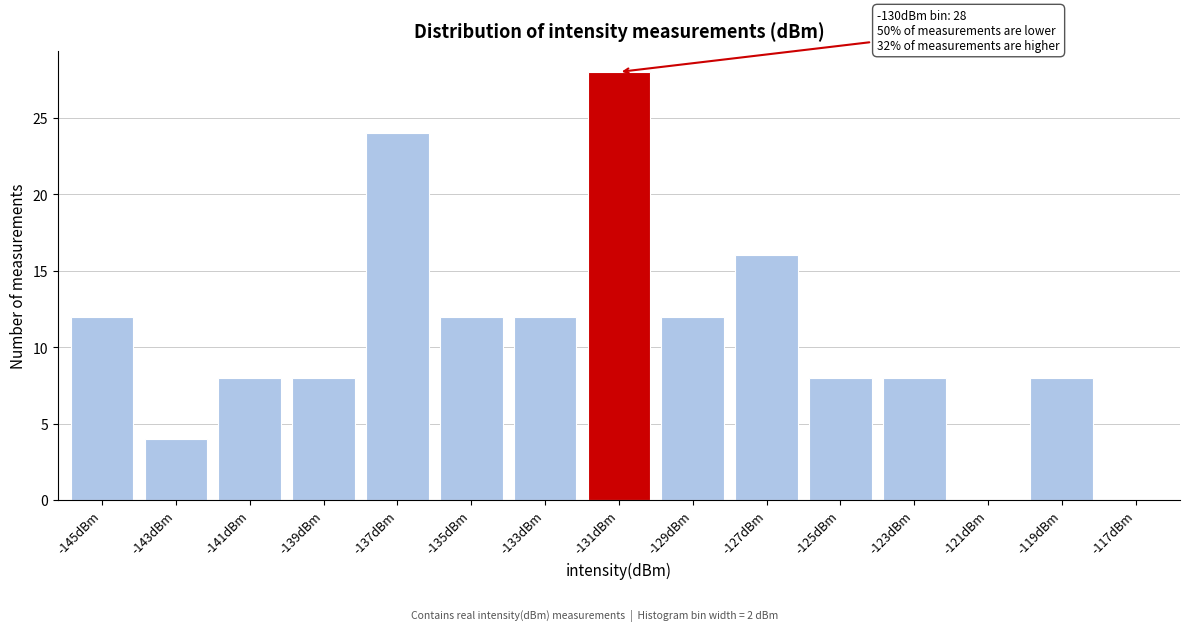

Reading left to right, what are all the values shown in this chart?

-145dBm=12	-143dBm=4	-141dBm=8	-139dBm=8	-137dBm=24	-135dBm=12	-133dBm=12	-131dBm=28	-129dBm=12	-127dBm=16	-125dBm=8	-123dBm=8	-121dBm=0	-119dBm=8	-117dBm=0